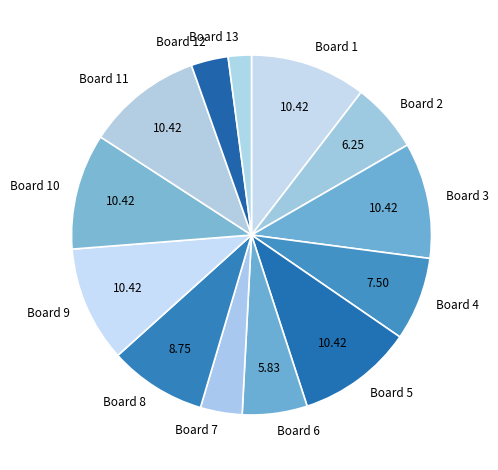

Between Board 8 and Board 7, which is larger?

Board 8